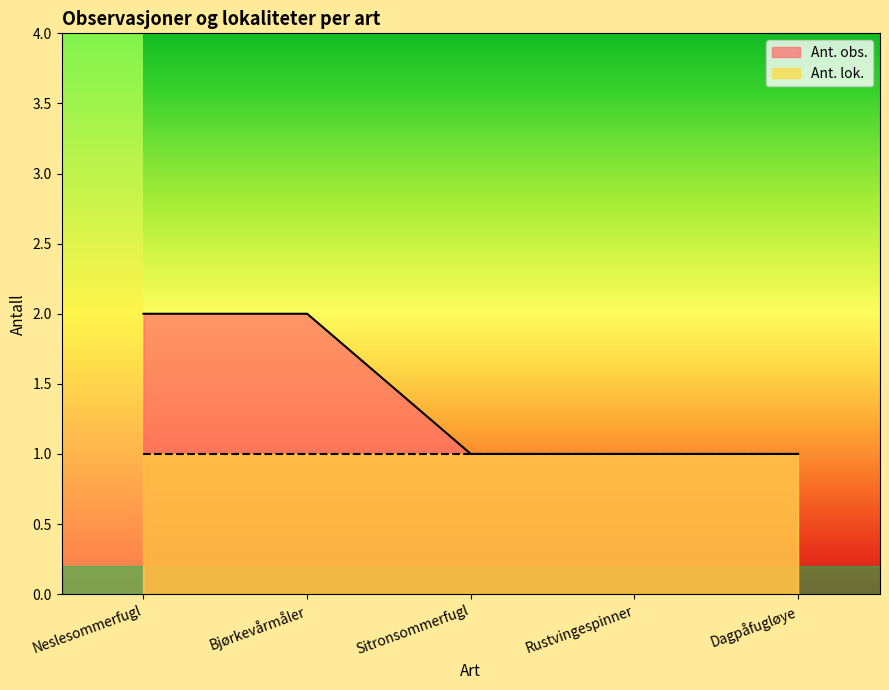

What is the ratio of the value at Bjørkevårmåler to the value at Rustvingespinner?

2.0